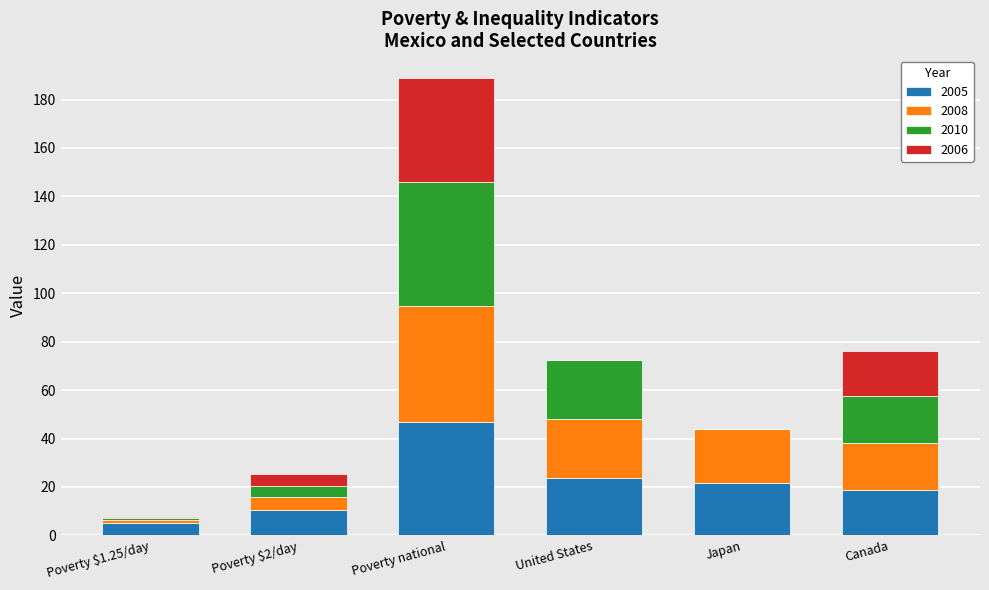

At which category is the sum across all series the highest?

Poverty national